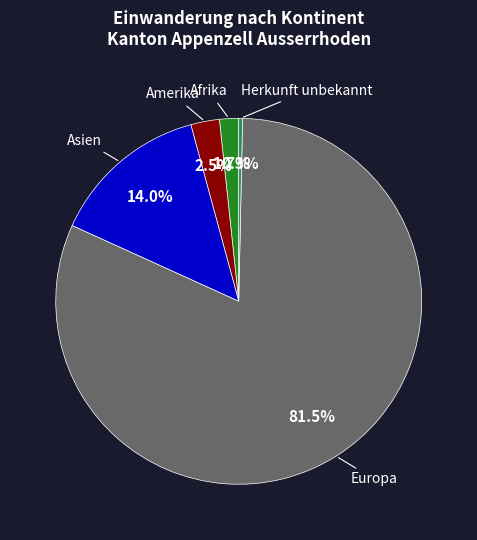

Is there a majority slice in this chart?

Yes